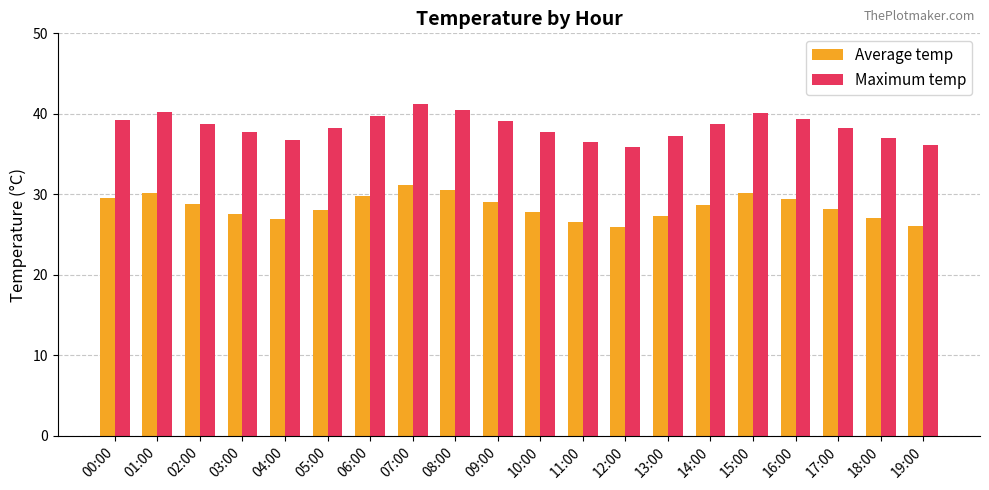

What are all the series names shown in the legend?

Average temp, Maximum temp